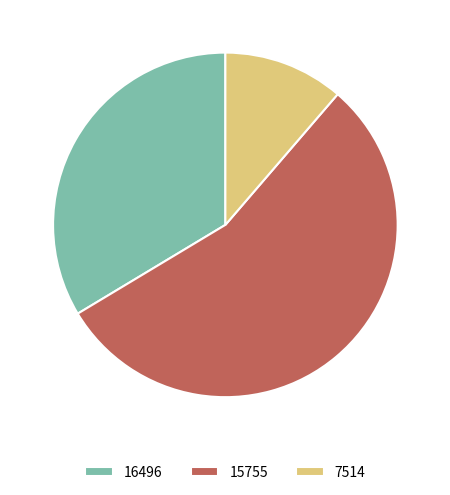

What is the ratio of the value at 15755 to the value at 7514?

4.9